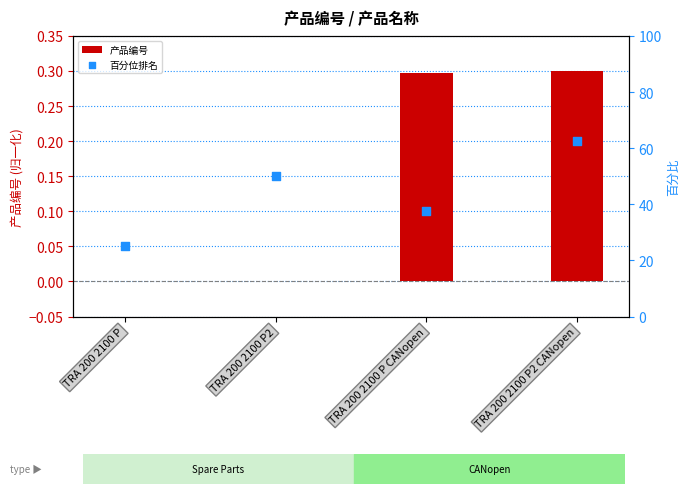

What is the total value across all series at TRA 200 2100 P CANopen?

37.8